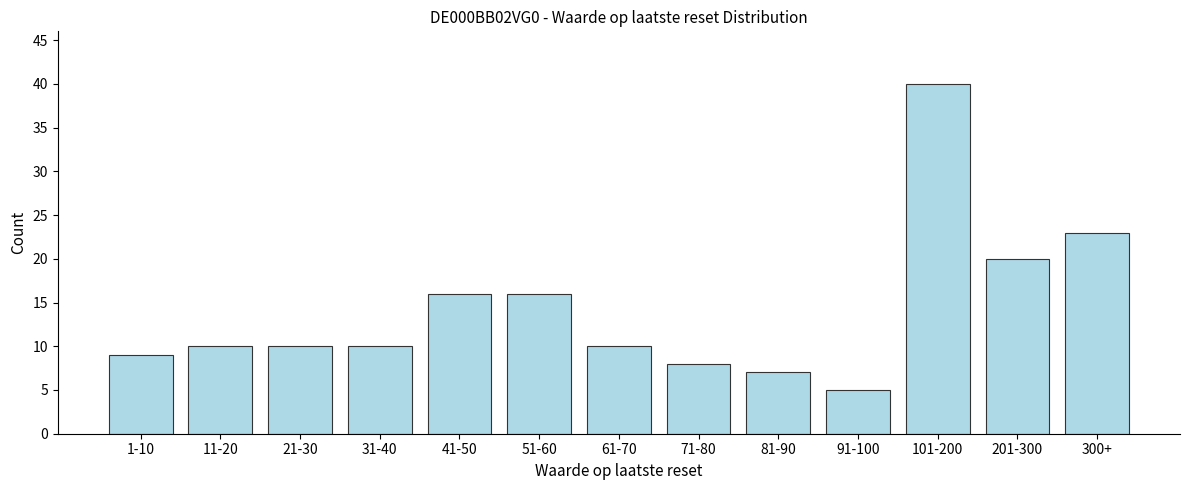

Reading left to right, extract all data points from this chart.

9	10	10	10	16	16	10	8	7	5	40	20	23